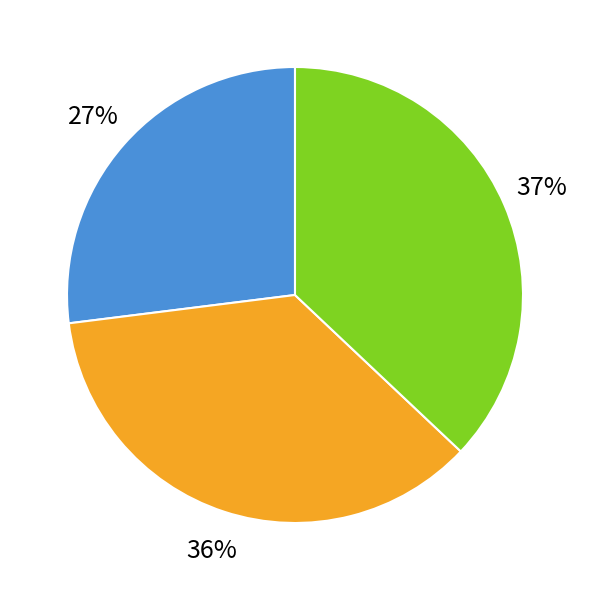

Does 51 account for over 50% of the chart?

No